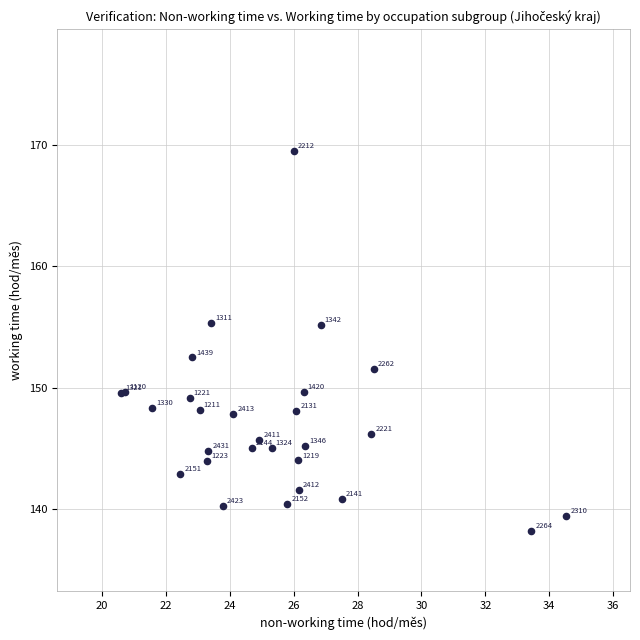

What Y value in the scatter plot is closest to 153?

152.5